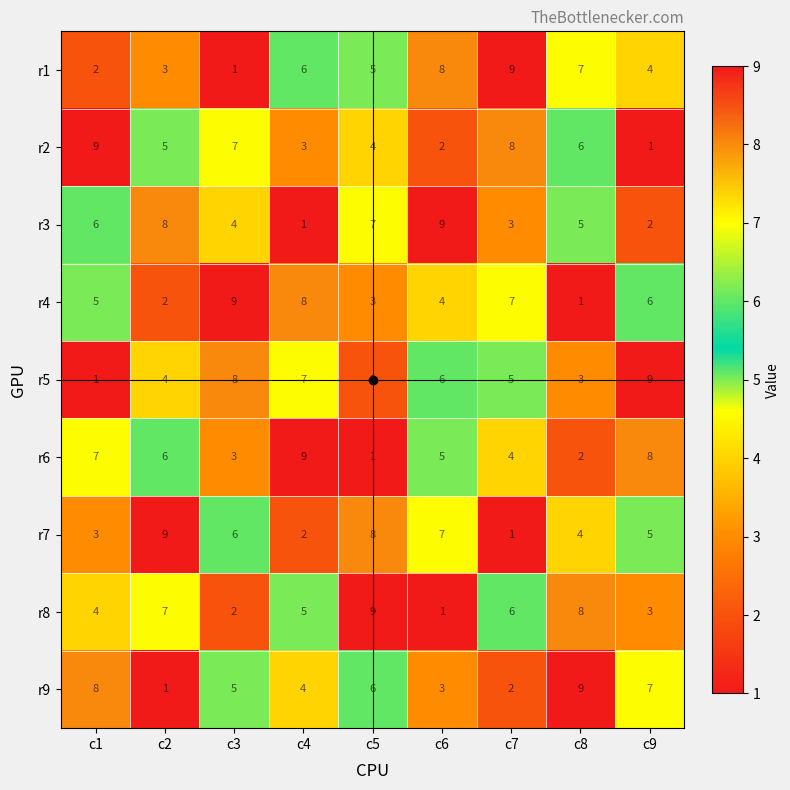

What is the difference between the highest and lowest values at c5?

8